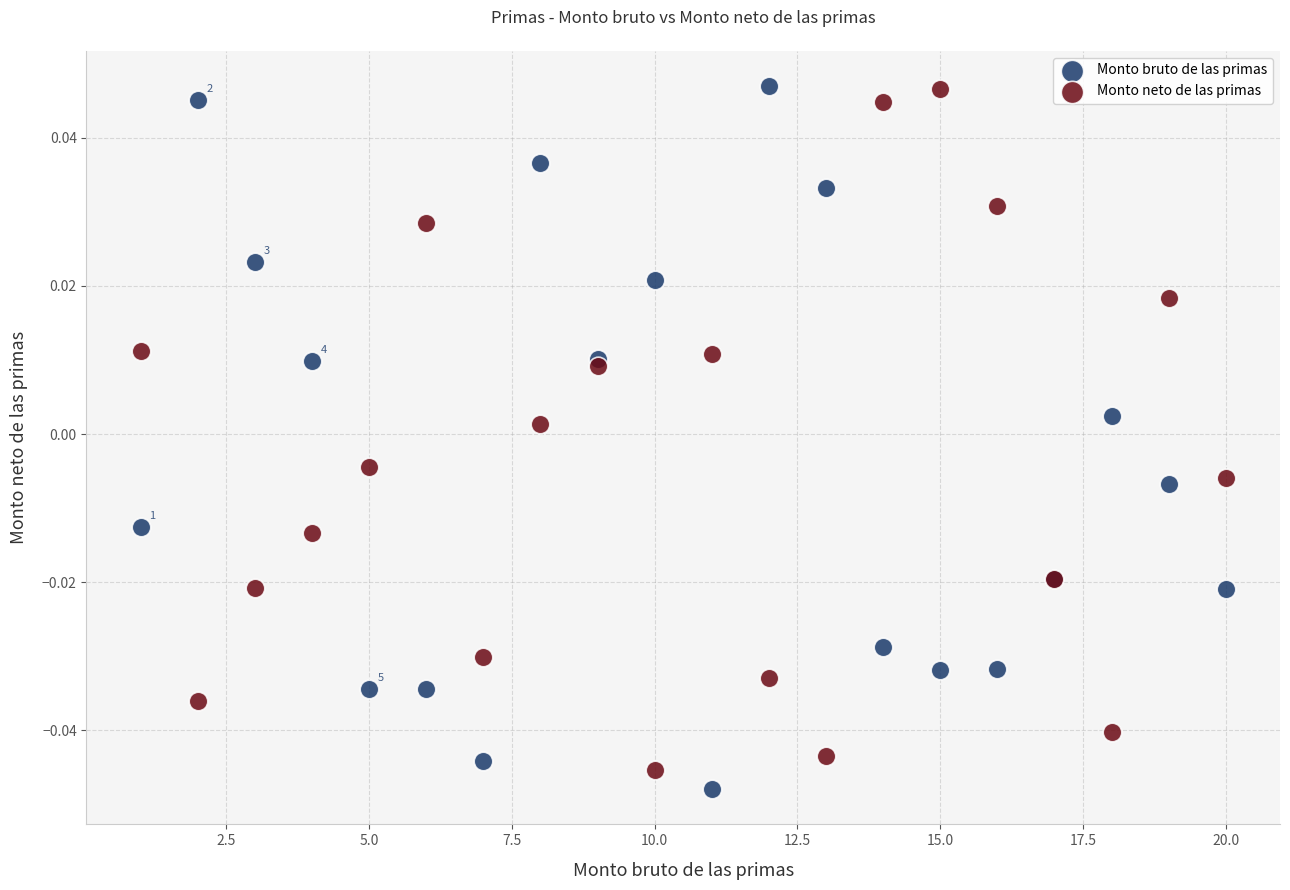

Which series has the largest Y range (max minus min)?

Monto bruto de las primas